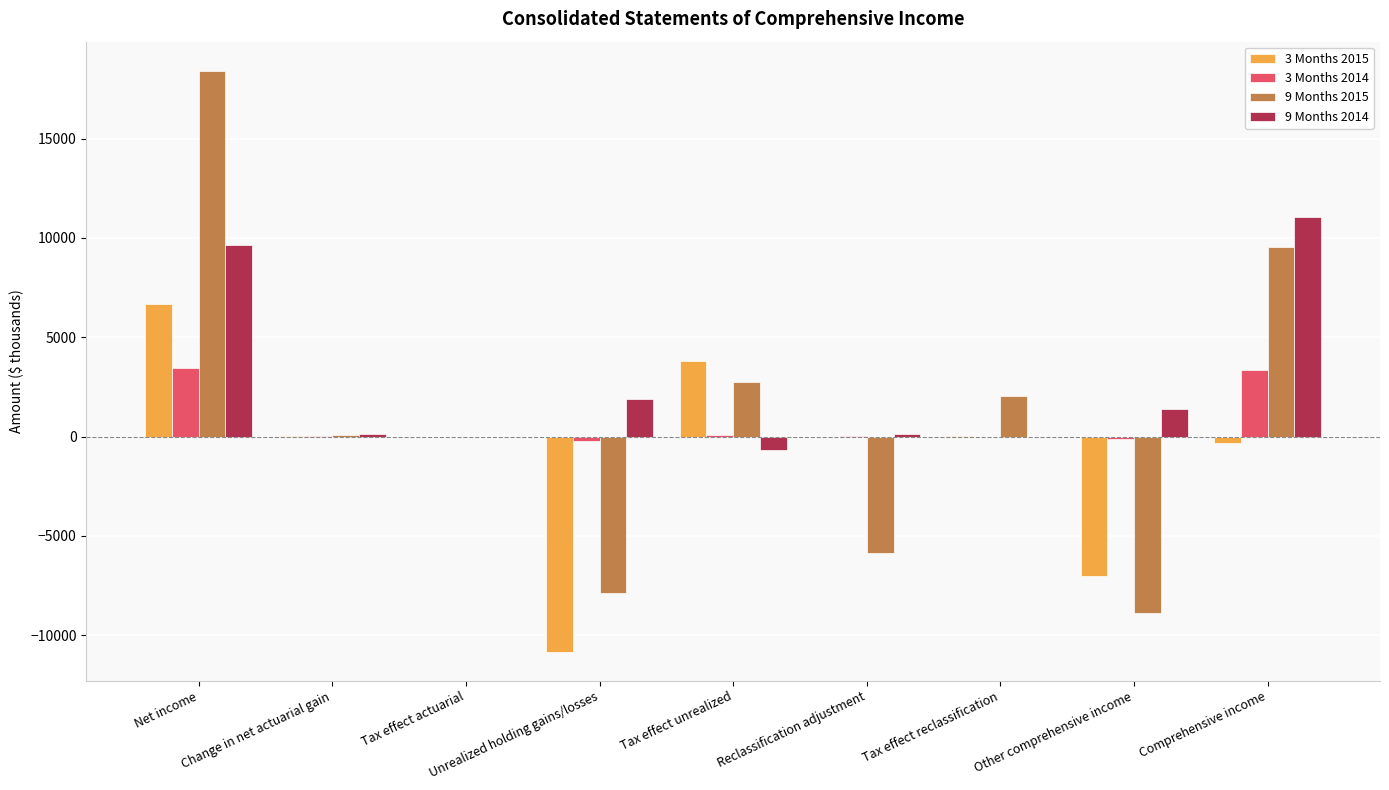

Count the number of data series in this chart.

4